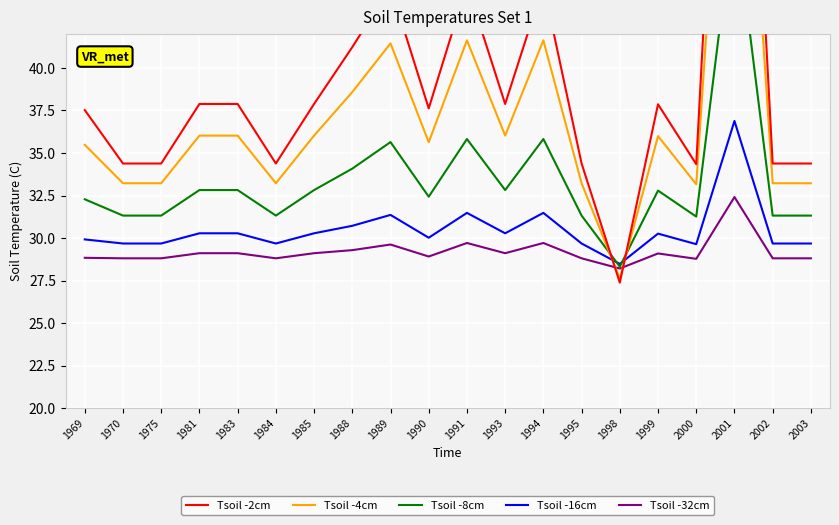

Is this an area chart (filled region under the line)?

No